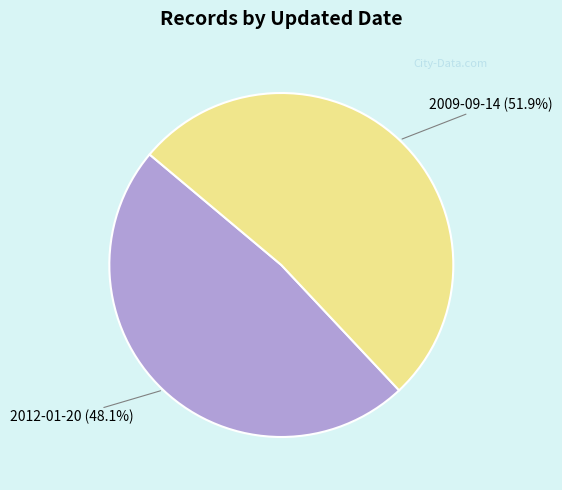

Does any single category account for the majority?

Yes